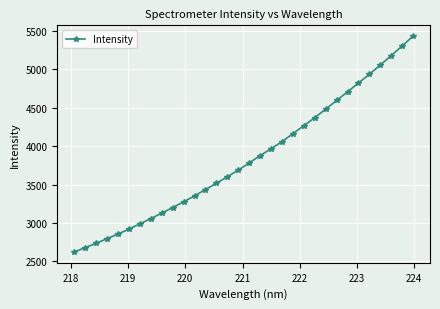

True or false: the data has more than 2 interior local peaks.

False